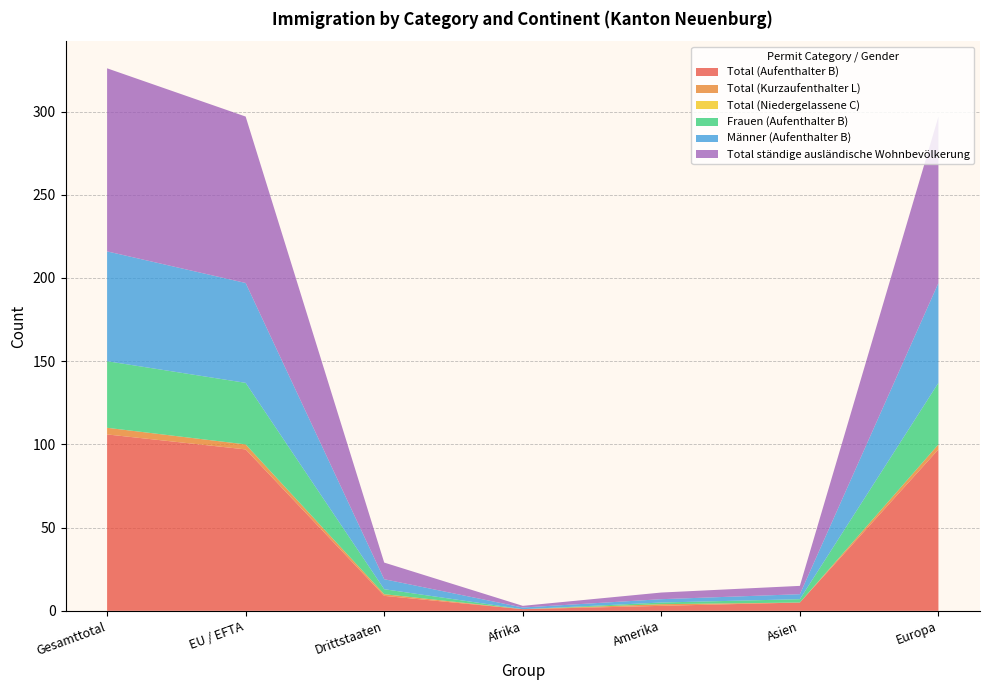

Reading right to left, what are all the values shown in this chart?

Total (Aufenthalter B): Europa=97	Asien=5	Amerika=3	Afrika=1	Drittstaaten=9	EU / EFTA=97	Gesamttotal=106
Total (Kurzaufenthalter L): Europa=3	Asien=0	Amerika=1	Afrika=0	Drittstaaten=1	EU / EFTA=3	Gesamttotal=4
Total (Niedergelassene C): Europa=0	Asien=0	Amerika=0	Afrika=0	Drittstaaten=0	EU / EFTA=0	Gesamttotal=0
Frauen (Aufenthalter B): Europa=37	Asien=2	Amerika=1	Afrika=0	Drittstaaten=3	EU / EFTA=37	Gesamttotal=40
Männer (Aufenthalter B): Europa=60	Asien=3	Amerika=2	Afrika=1	Drittstaaten=6	EU / EFTA=60	Gesamttotal=66
Total ständige ausländische Wohnbevölkerung: Europa=100	Asien=5	Amerika=4	Afrika=1	Drittstaaten=10	EU / EFTA=100	Gesamttotal=110